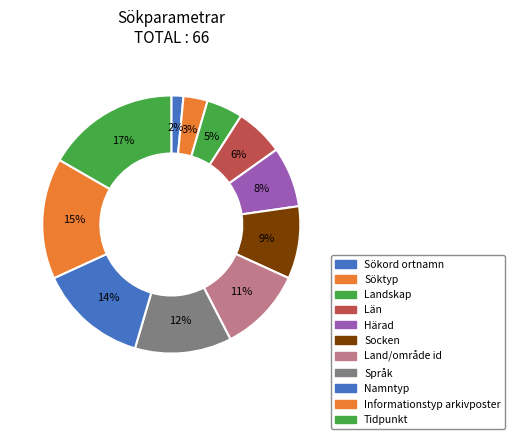

How many slices are in this pie chart?

11